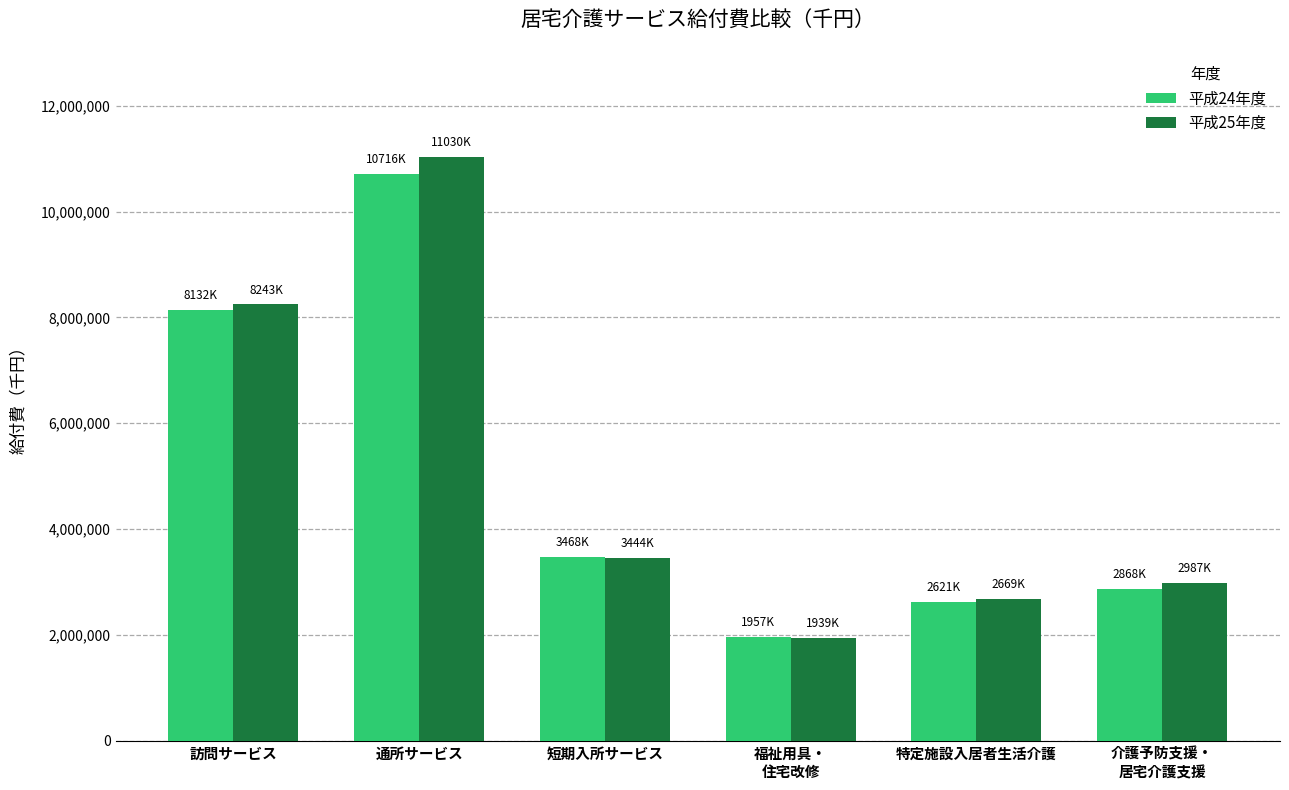

The value of 平成25年度 at 特定施設入居者生活介護 is 3523300. True or false?

False